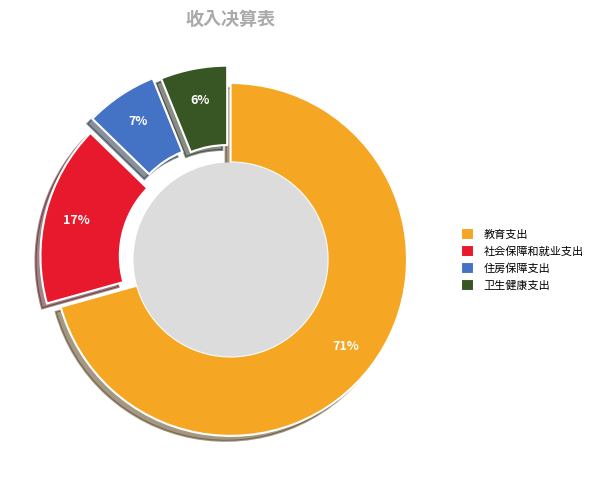

How many slices are in this pie chart?

4